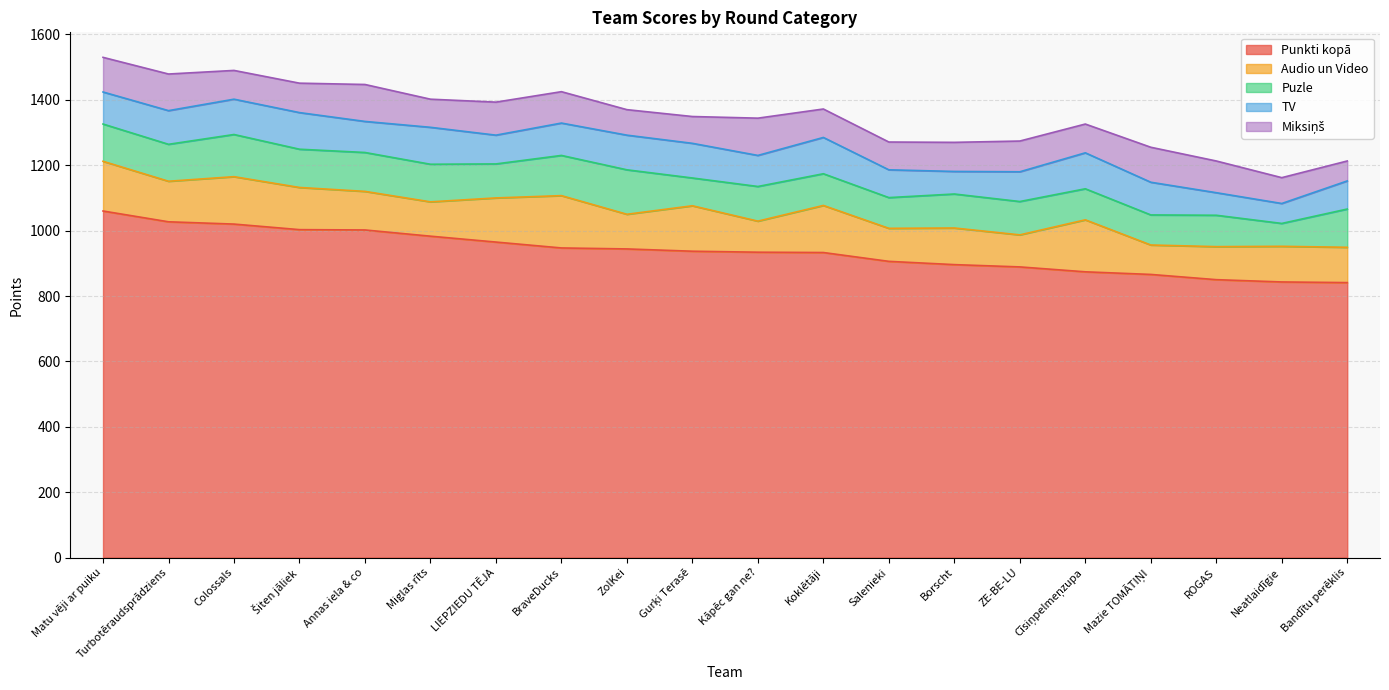

How many values in the Puzle series exceed 106?

9